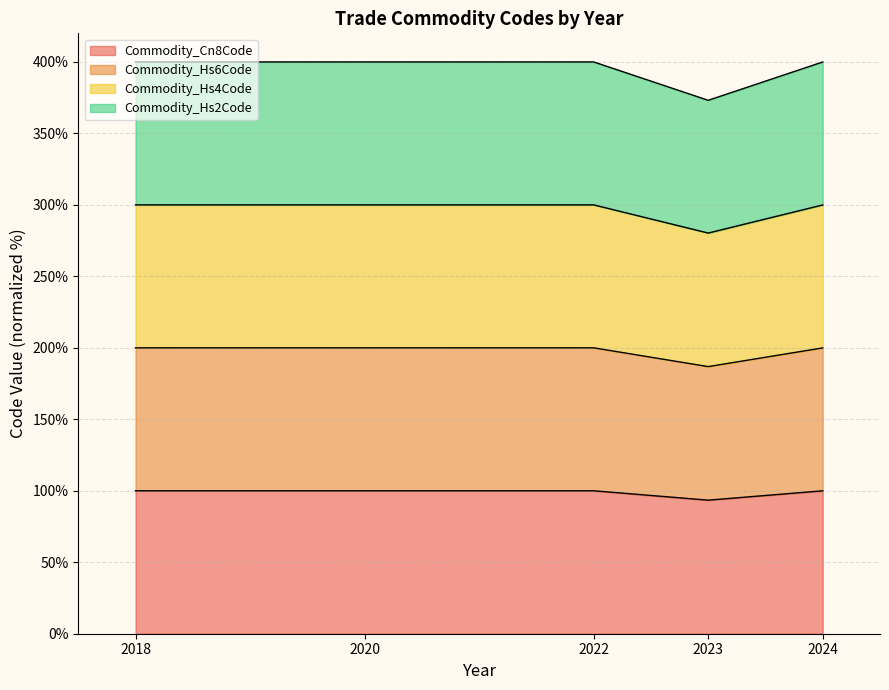

What is the minimum value shown in the chart?

93.4